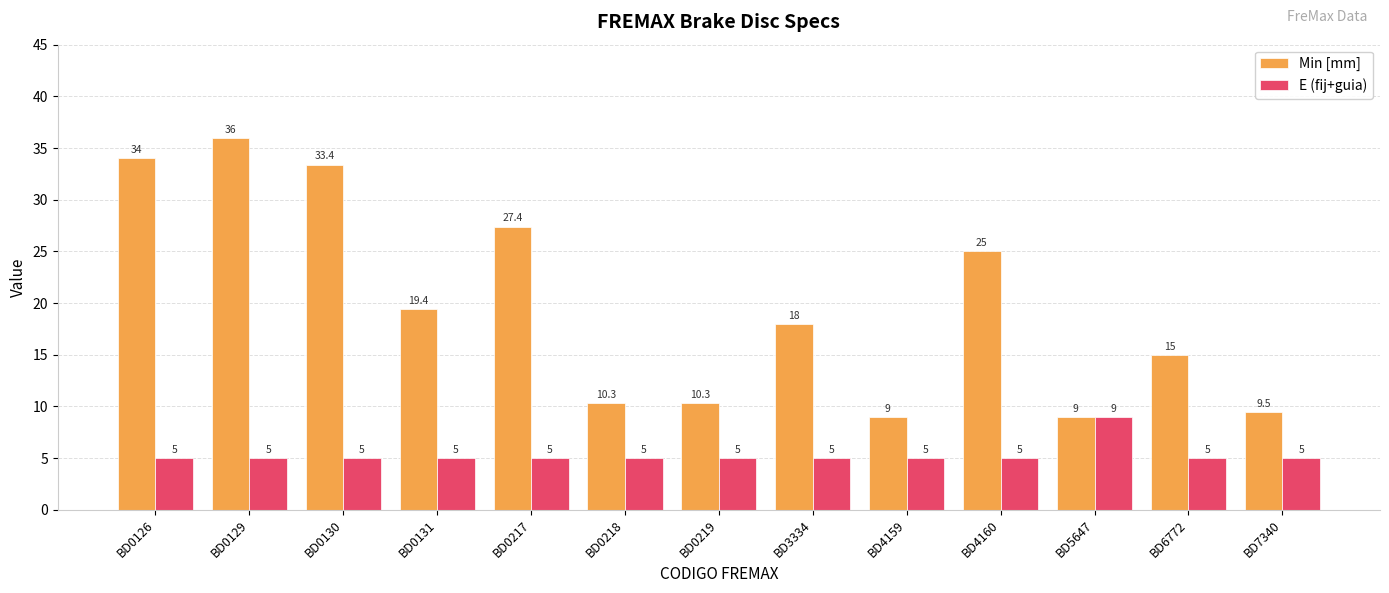

Read the Min [mm] value at BD0218.

10.3